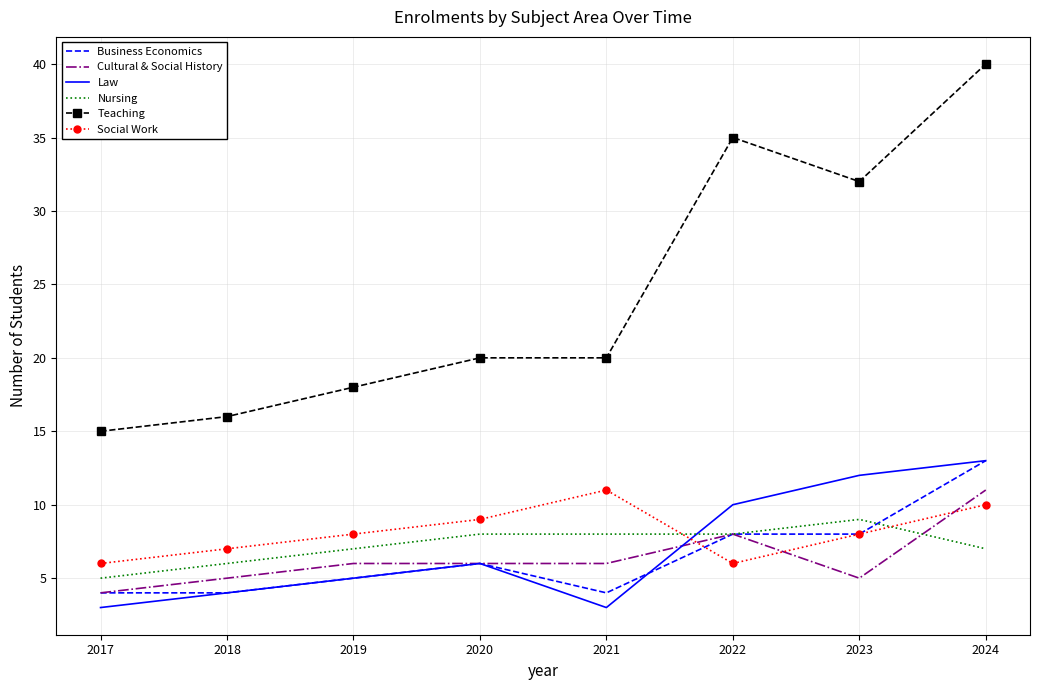

At which label is Teaching closest to 27?

2023